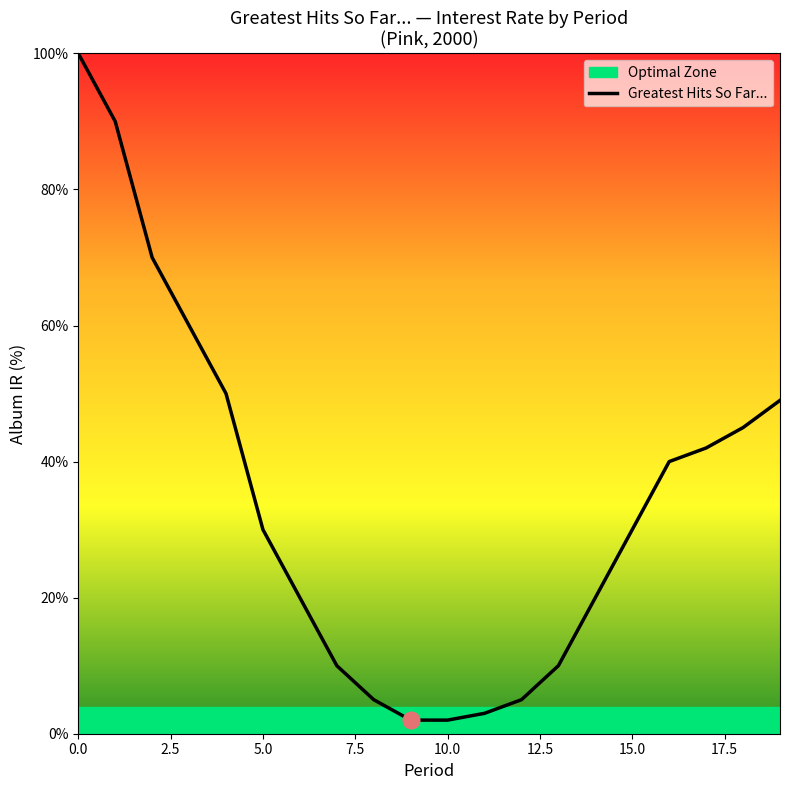

What is the average value?

34